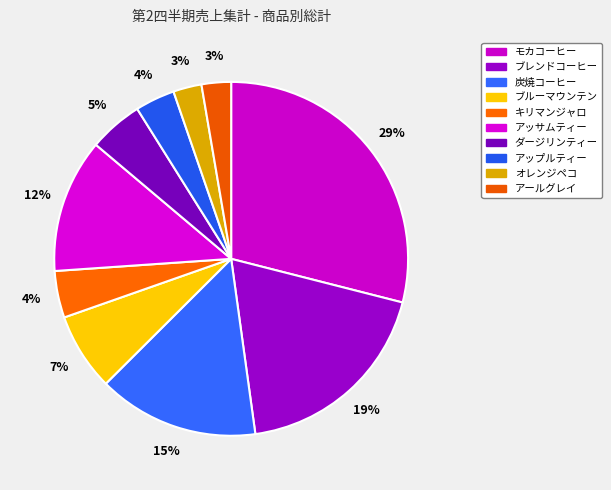

Does オレンジペコ represent more than half of the total?

No